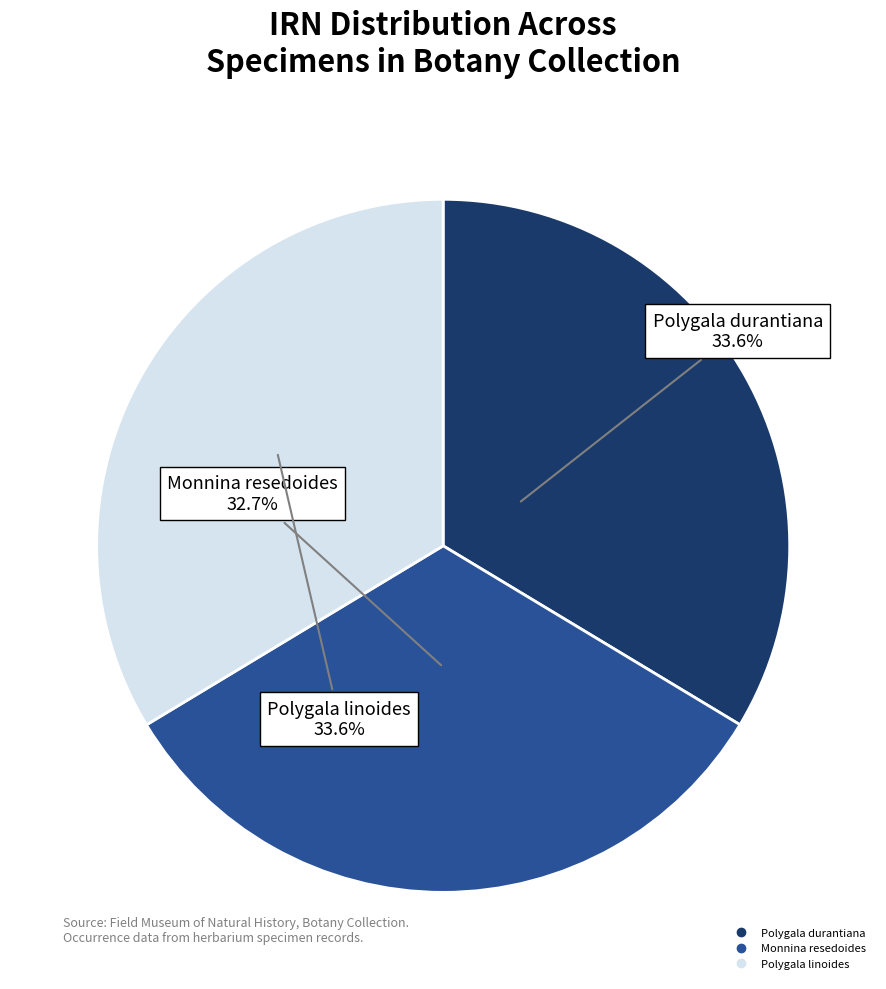

Is there a majority slice in this chart?

No